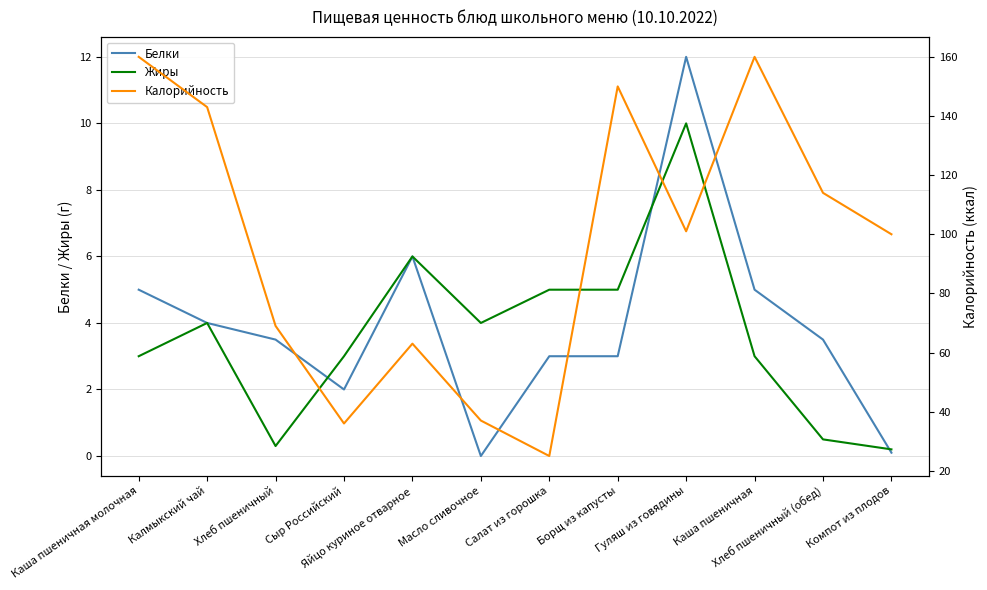

Where is the first local minimum for Калорийность?

Сыр Российский